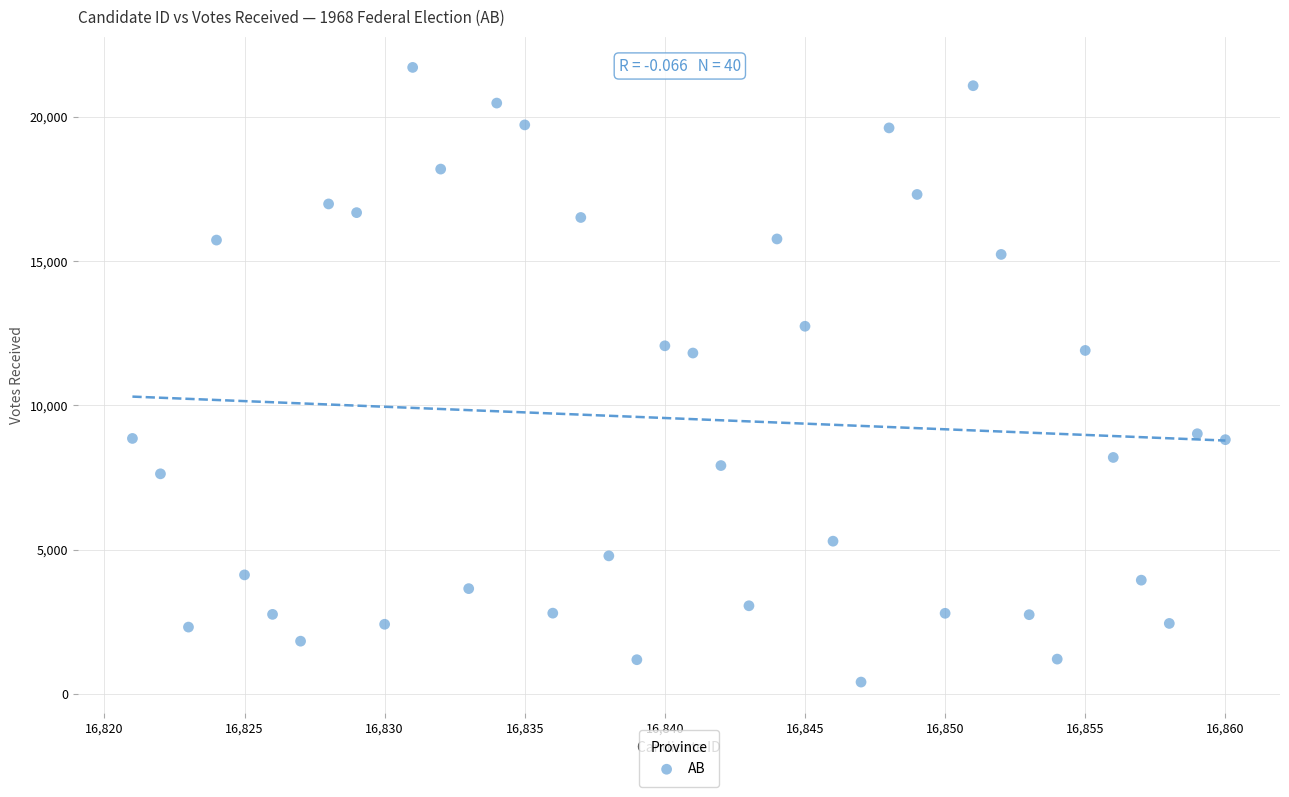

What is the range of X values (max minus min)?

39